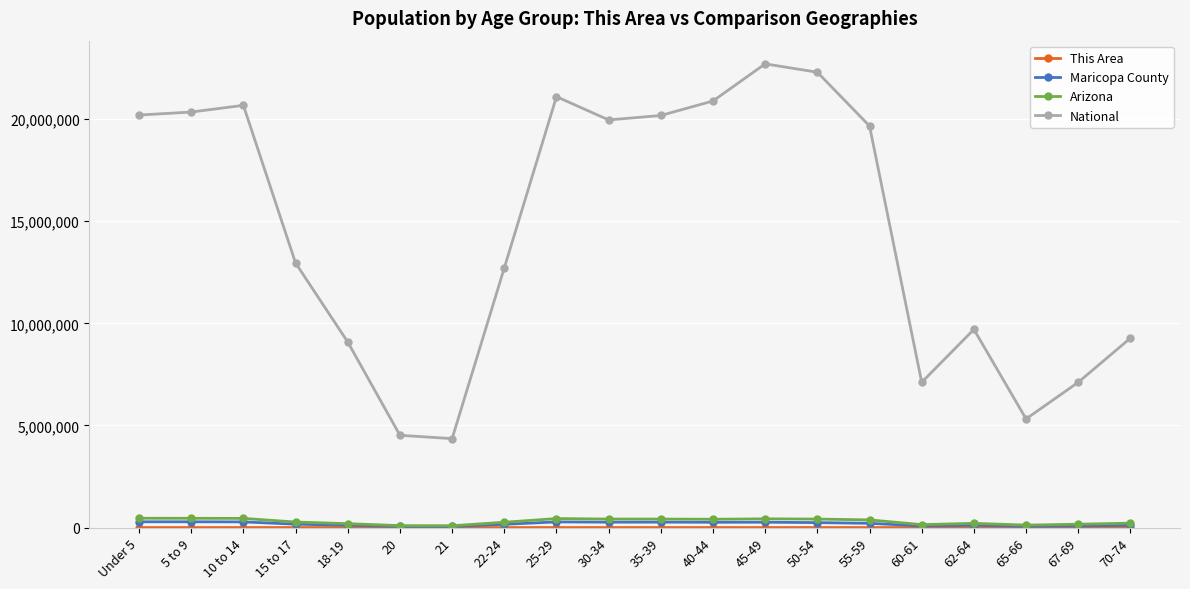

Is the value of Arizona at 18-19 greater than the value of National at 60-61?

No